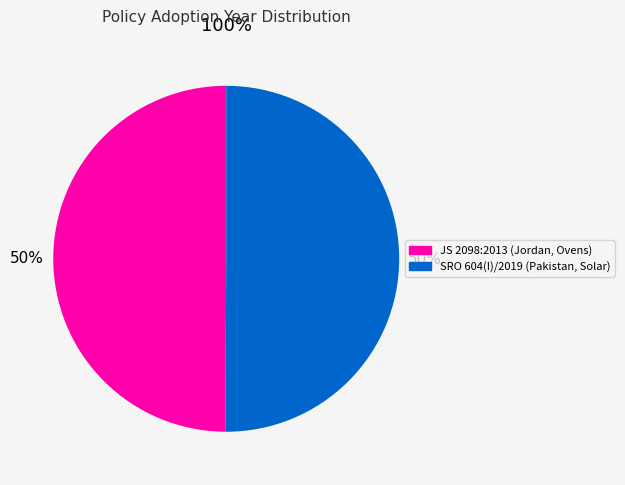

Which slice is the smallest?

JS 2098:2013 (Jordan, Ovens)